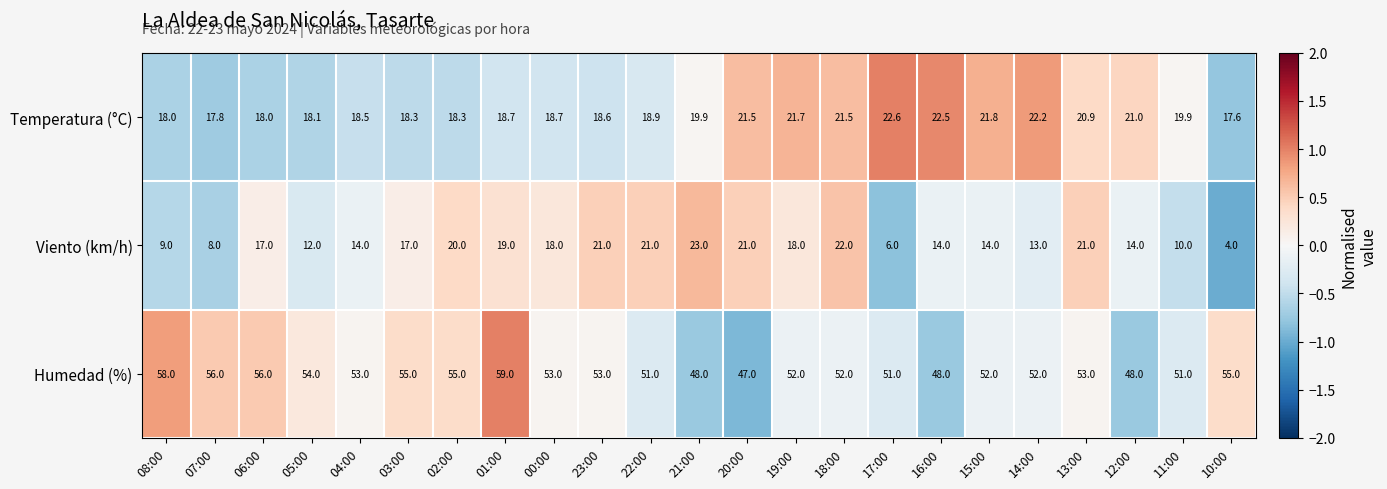

True or false: Viento (km/h) has a value of 19.0 at 01:00.

True